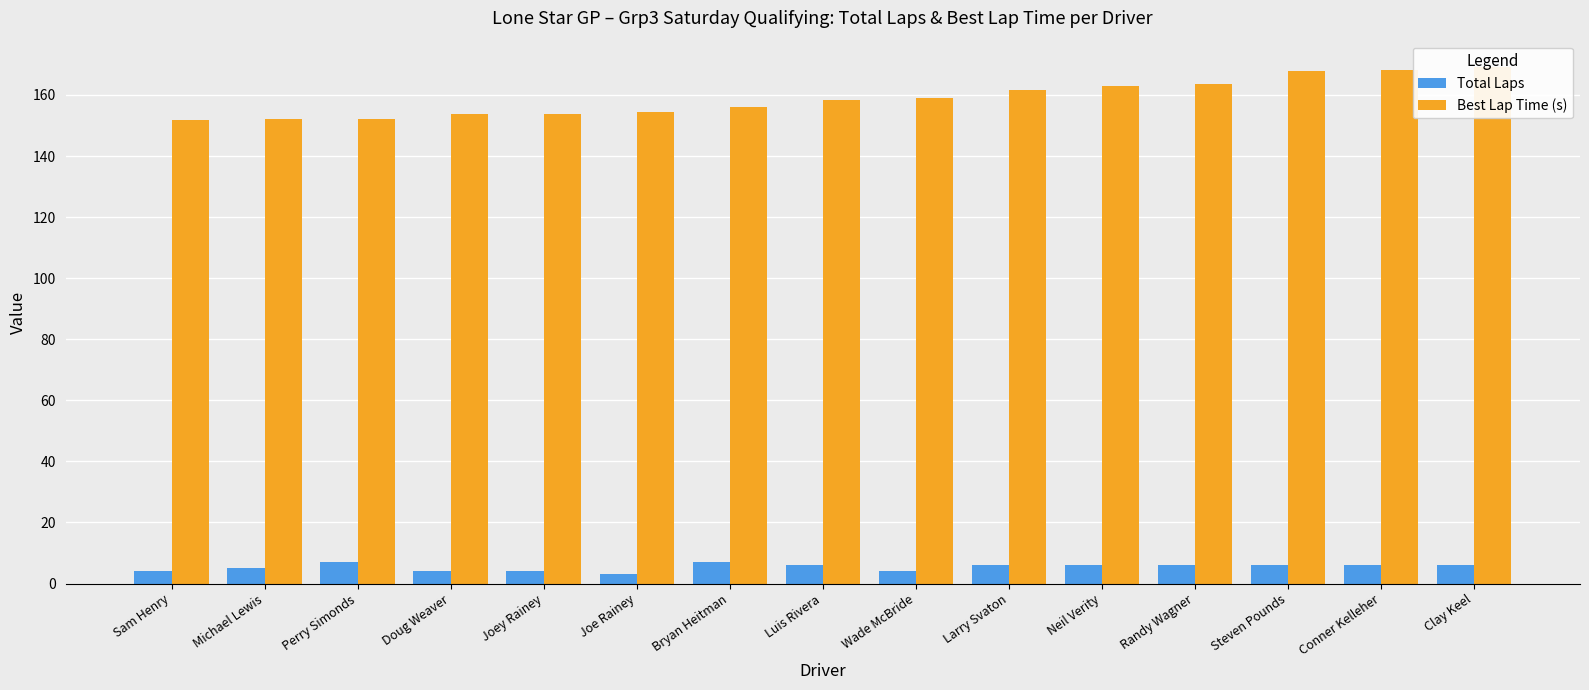

Which category has the lowest value in the Total Laps series?

Joe Rainey